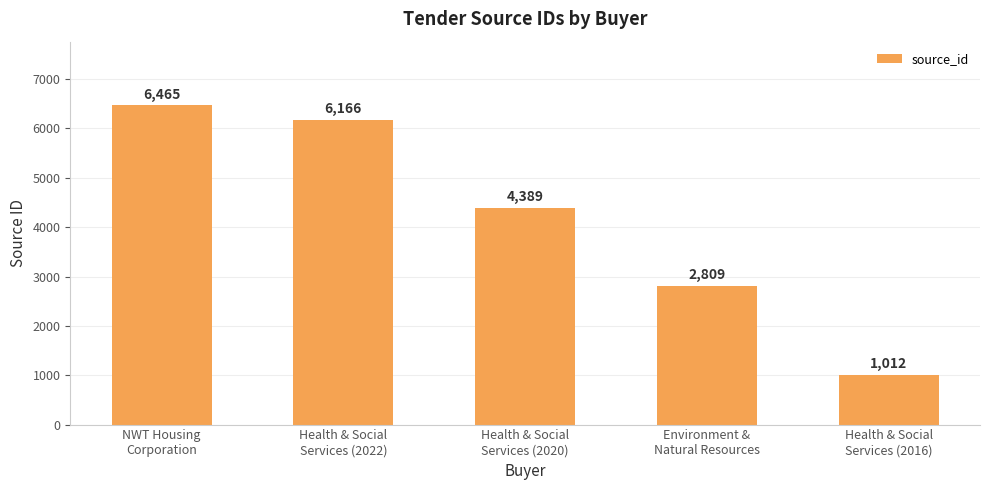

Reading right to left, transcribe all the data shown in this chart.

Health & Social
Services (2016)=1012	Environment &
Natural Resources=2809	Health & Social
Services (2020)=4389	Health & Social
Services (2022)=6166	NWT Housing
Corporation=6465